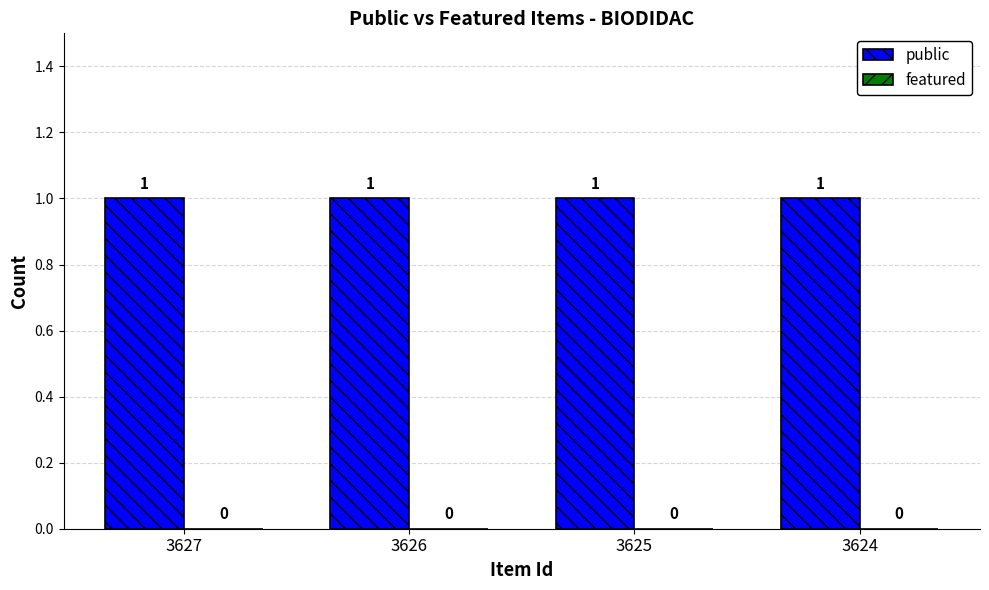

The public series shows 1 at 3625. True or false?

True